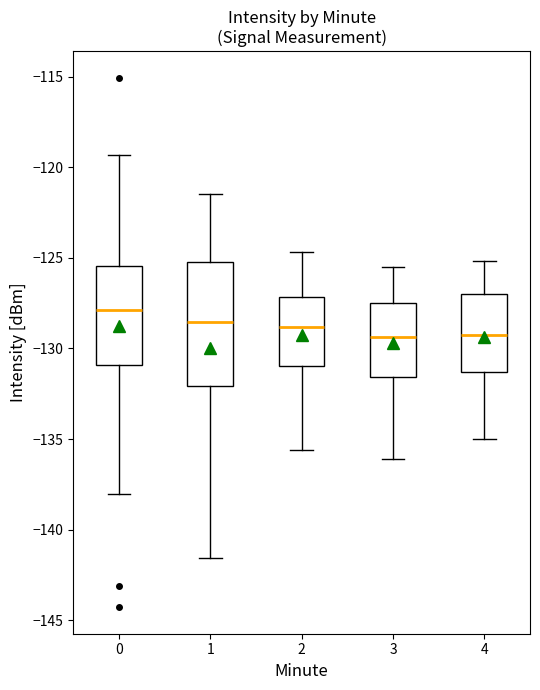

Which box's median line is the highest?

0